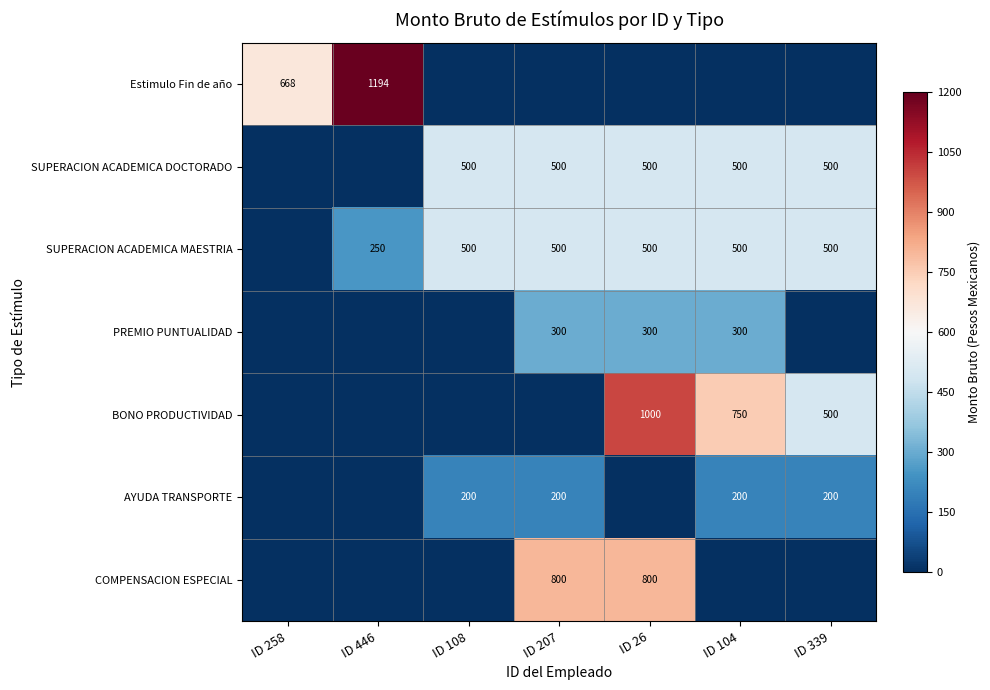

The PREMIO PUNTUALIDAD series shows 187 at ID 26. True or false?

False